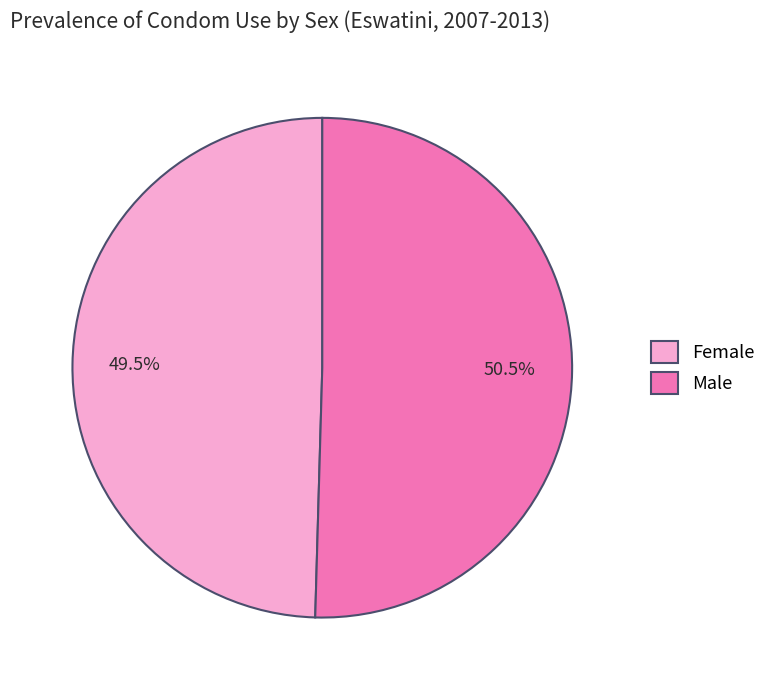

How many segments does this pie chart have?

2